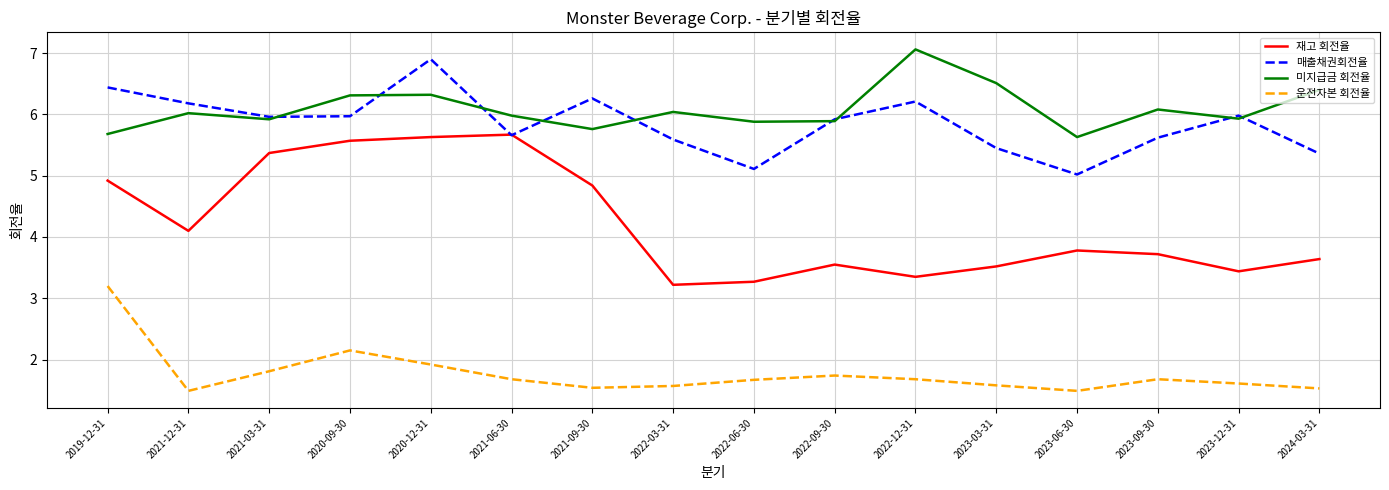

What is the maximum value shown in the chart?

7.1